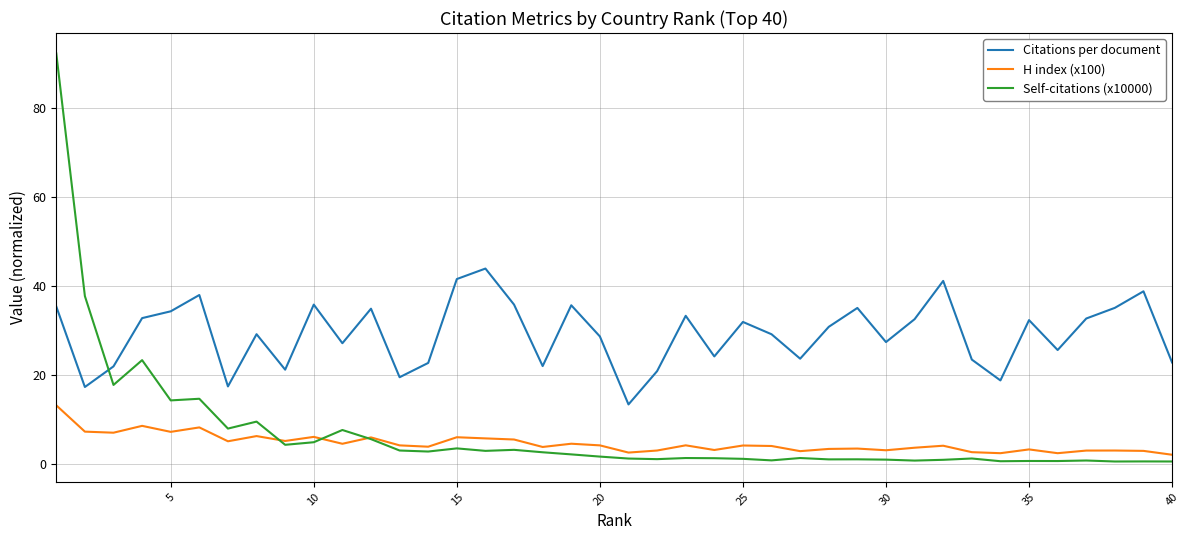

What is the average value of the Citations per document series?

29.1